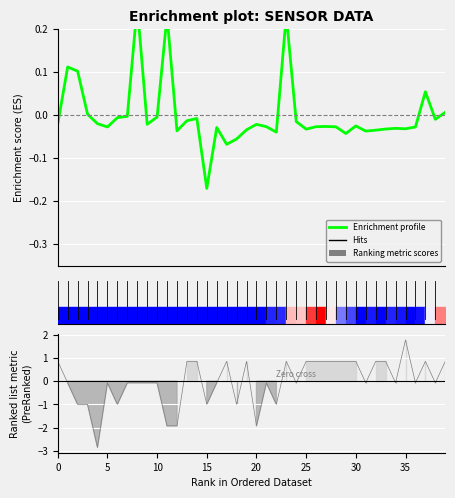

Is it true that the value at 20 is -0.0?

False